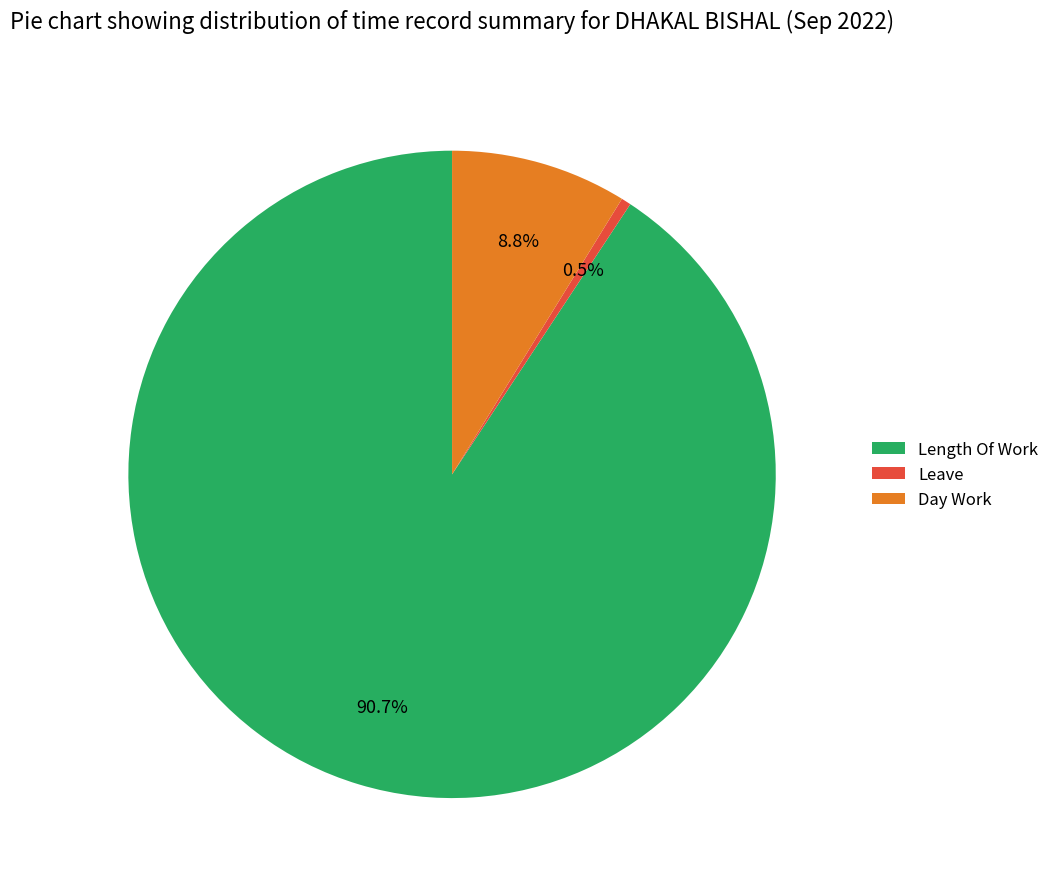

How many slices are in this pie chart?

3